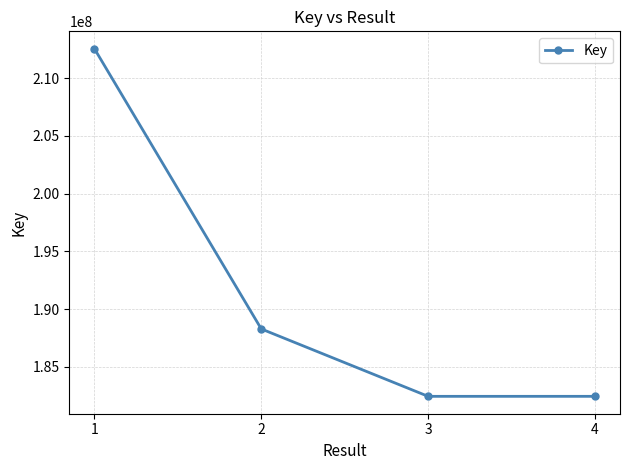

What is the ratio of the value at 3 to the value at 4?

1.0